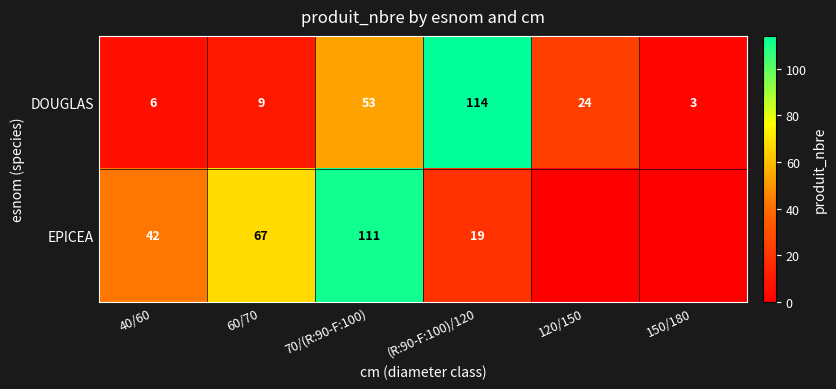

How many data points does each series have?

6